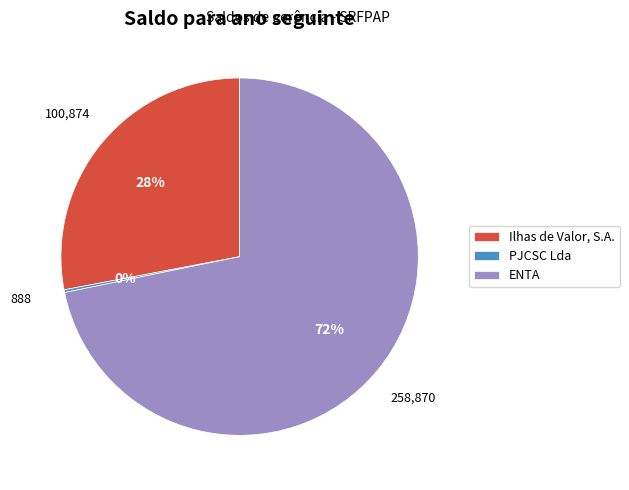

True or false: Ilhas de Valor, S.A. accounts for 42% of the total.

False